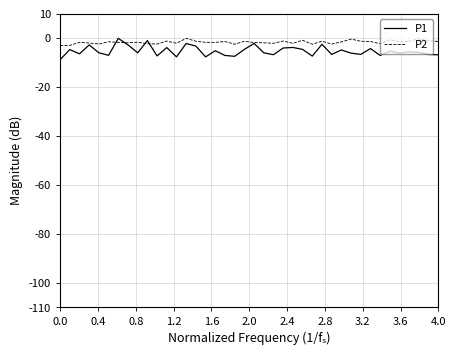

Which series has the largest range (max minus min)?

P1